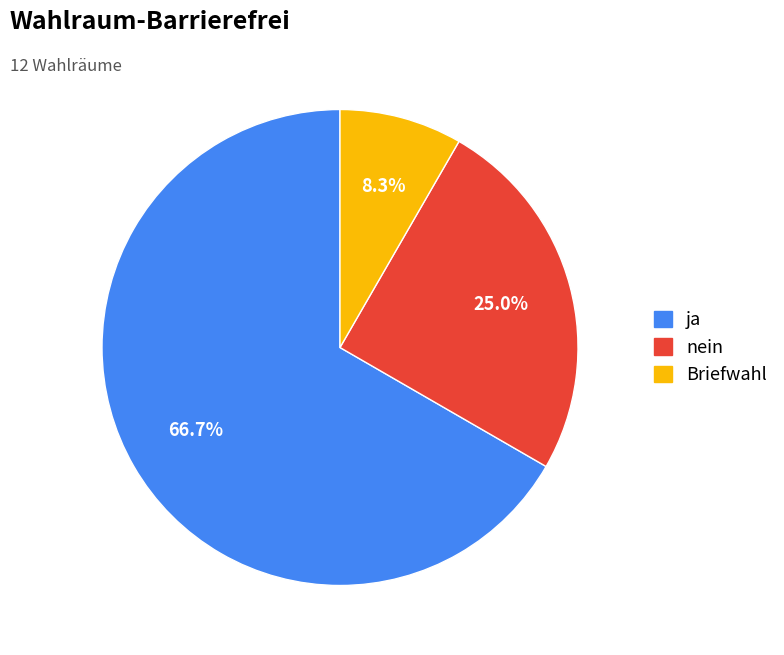

Which category has the biggest portion of the pie?

ja